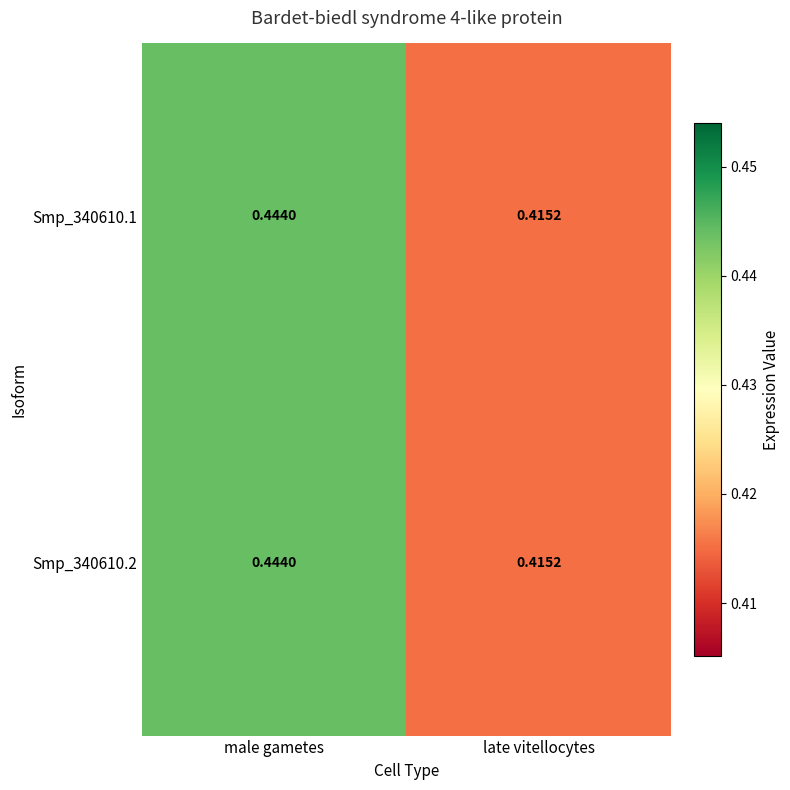

At which label does Smp_340610.1 reach its peak?

male gametes